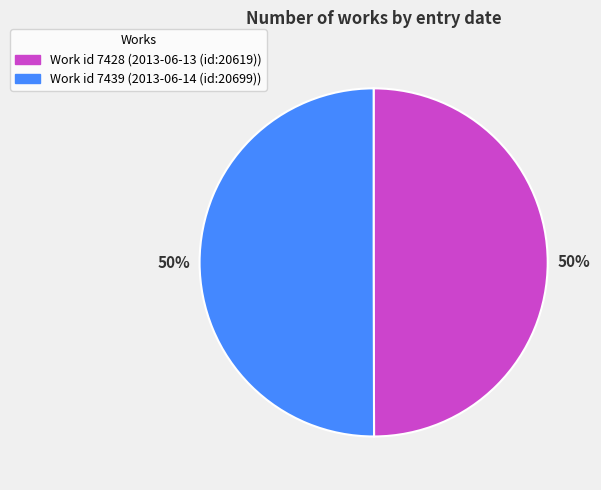

How many segments does this pie chart have?

2